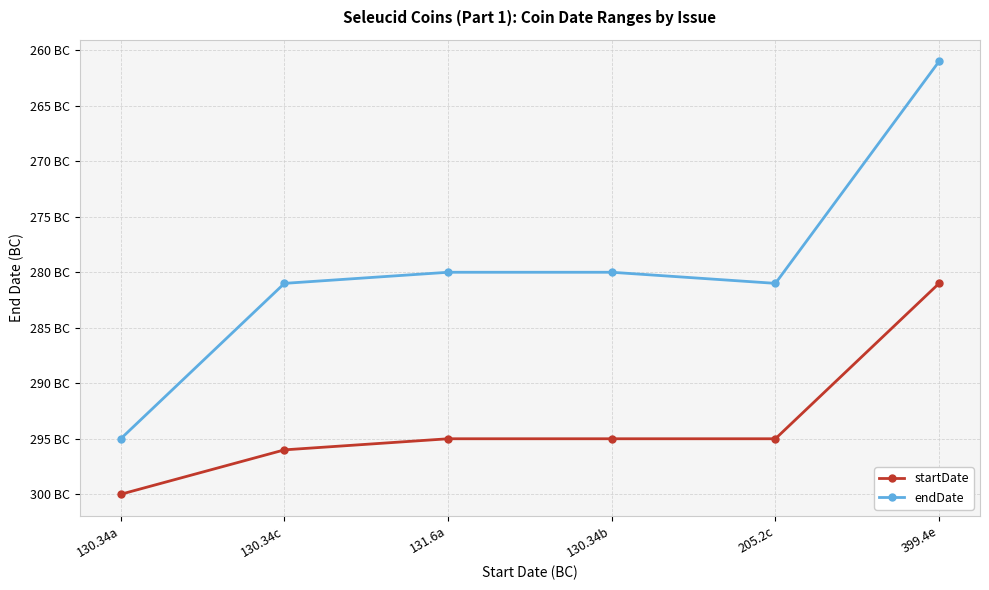

What is the approximate value of startDate at 130.34c?

-296